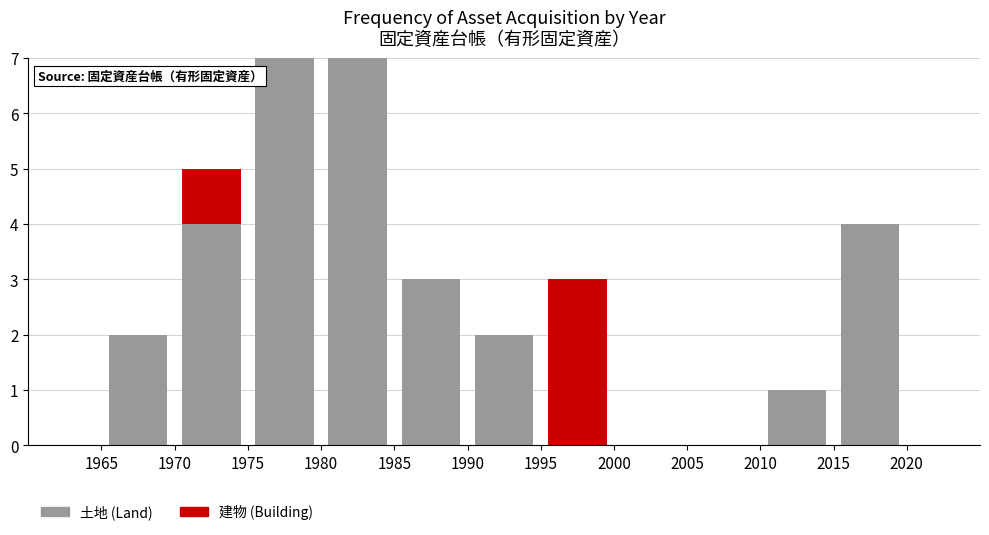

Reading left to right, transcribe this chart: for each stacked bar, give the range it covers on the x-axis and its total height. The values are not printed on the chart, so give them approximately, as read against the axis.

1960 to 1965: 0
1965 to 1970: 2
1970 to 1975: 5
1975 to 1980: 7
1980 to 1985: 7
1985 to 1990: 3
1990 to 1995: 2
1995 to 2000: 3
2000 to 2005: 0
2005 to 2010: 0
2010 to 2015: 1
2015 to 2020: 4